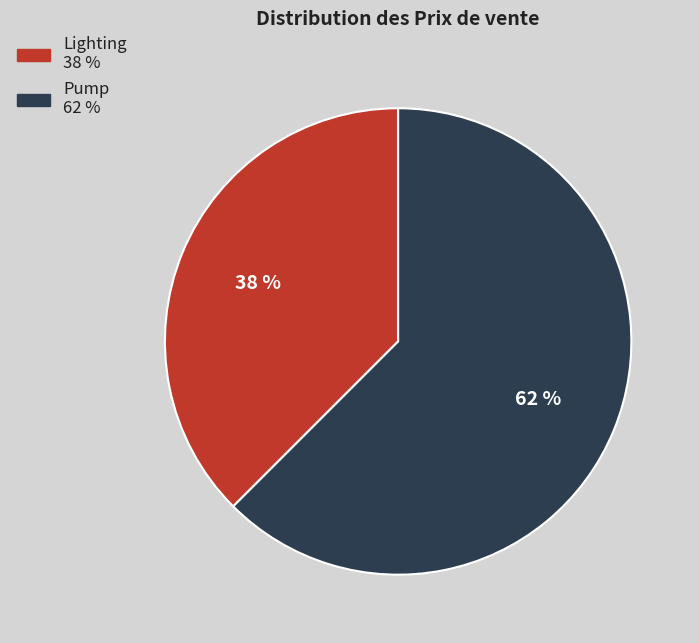

Which slice is the smallest?

Lighting